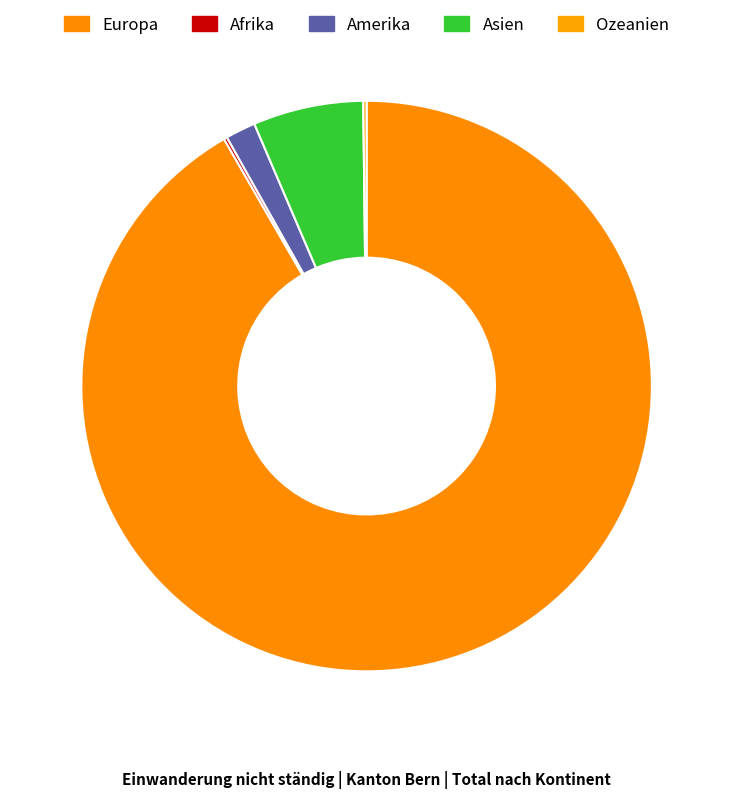

Rank the categories by value from lowest to highest.

Afrika, Ozeanien, Amerika, Asien, Europa